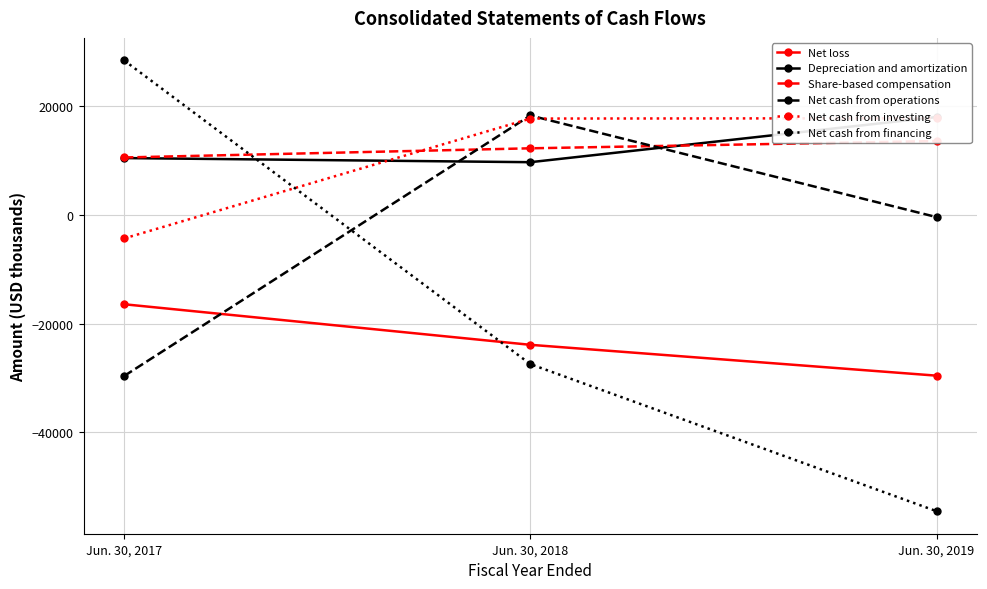

Where is Net cash from investing nearest to the value 6756?

Jun. 30, 2018